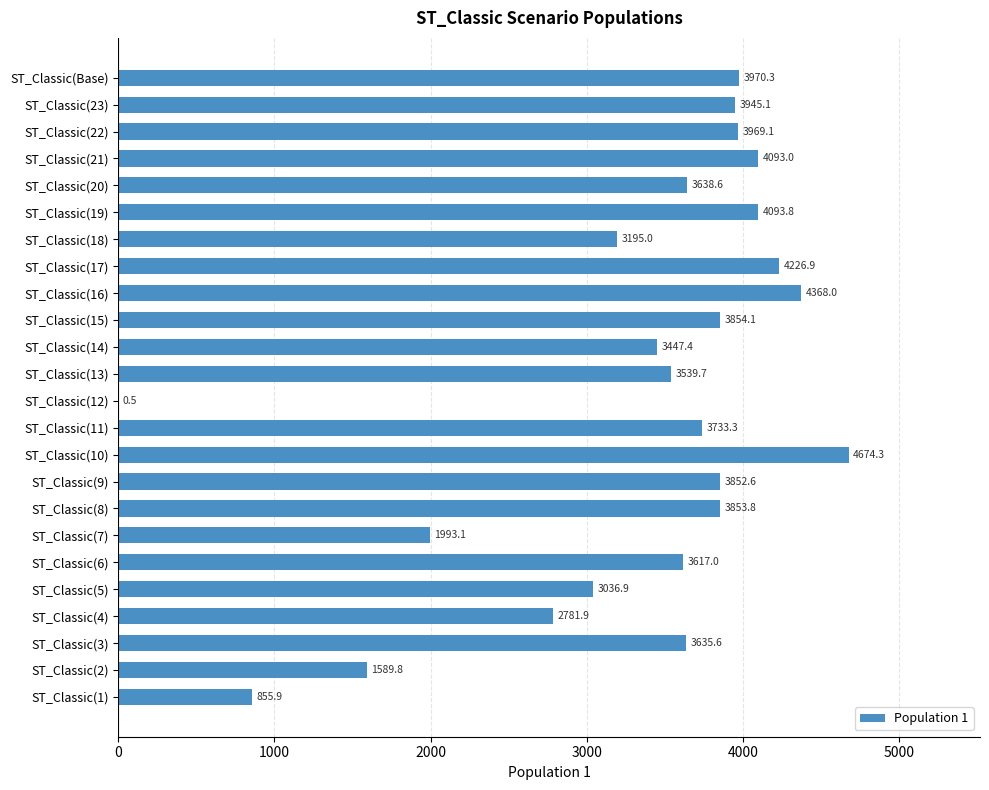

Reading bottom to top, transcribe all the data shown in this chart.

ST_Classic(1)=855.9	ST_Classic(2)=1589.8	ST_Classic(3)=3635.6	ST_Classic(4)=2781.9	ST_Classic(5)=3036.9	ST_Classic(6)=3617.0	ST_Classic(7)=1993.1	ST_Classic(8)=3853.8	ST_Classic(9)=3852.6	ST_Classic(10)=4674.3	ST_Classic(11)=3733.3	ST_Classic(12)=0.5	ST_Classic(13)=3539.7	ST_Classic(14)=3447.4	ST_Classic(15)=3854.1	ST_Classic(16)=4368.0	ST_Classic(17)=4226.9	ST_Classic(18)=3195.0	ST_Classic(19)=4093.8	ST_Classic(20)=3638.6	ST_Classic(21)=4093.0	ST_Classic(22)=3969.1	ST_Classic(23)=3945.1	ST_Classic(Base)=3970.3